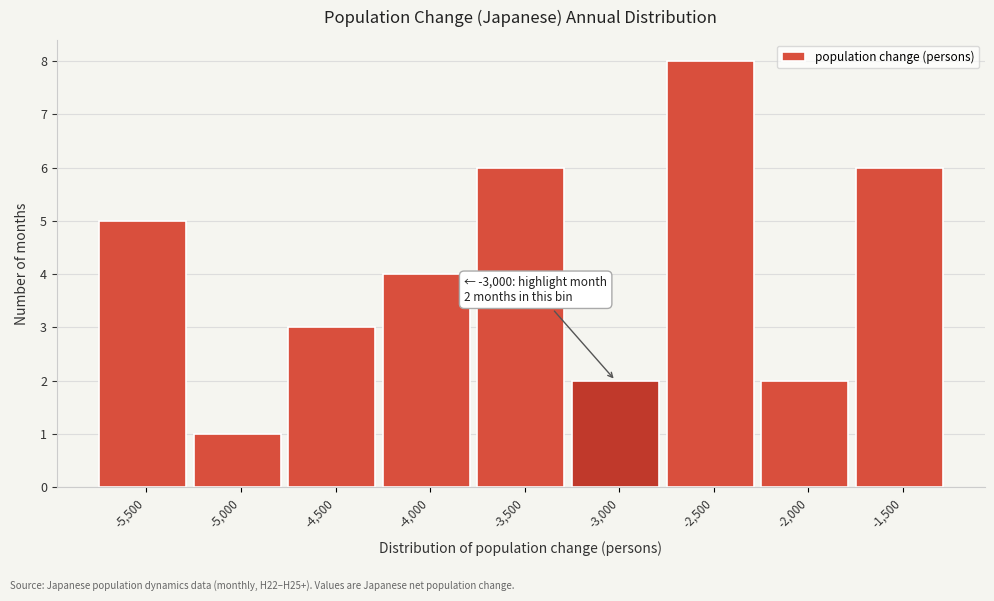

Reading right to left, list all the values displayed in this chart.

6	2	8	2	6	4	3	1	5